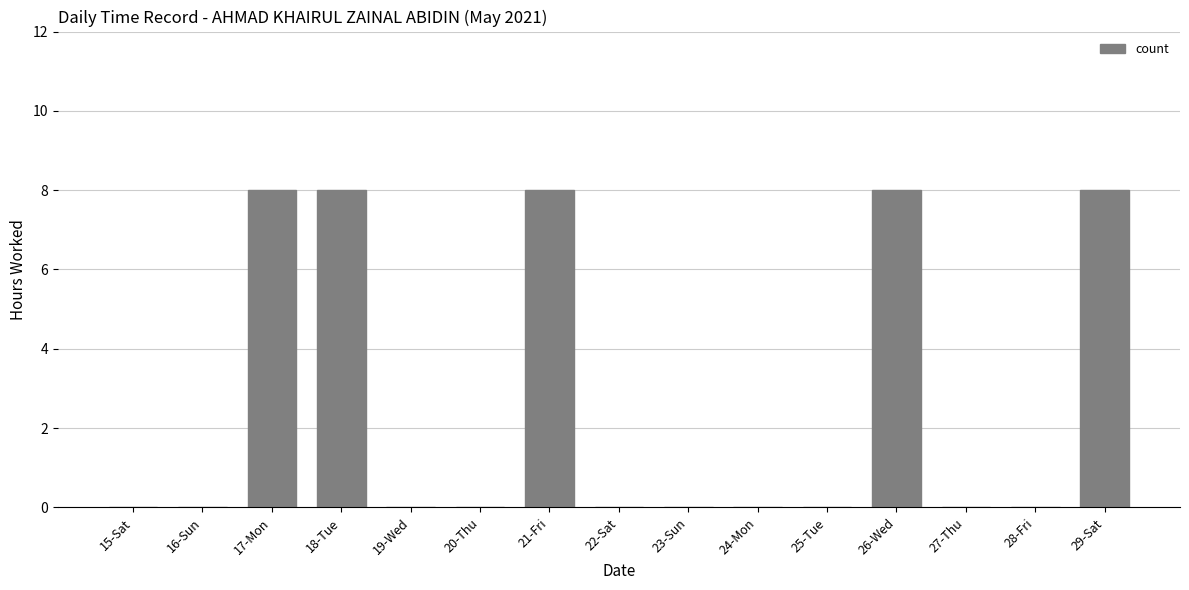

How many data points does each series have?

15